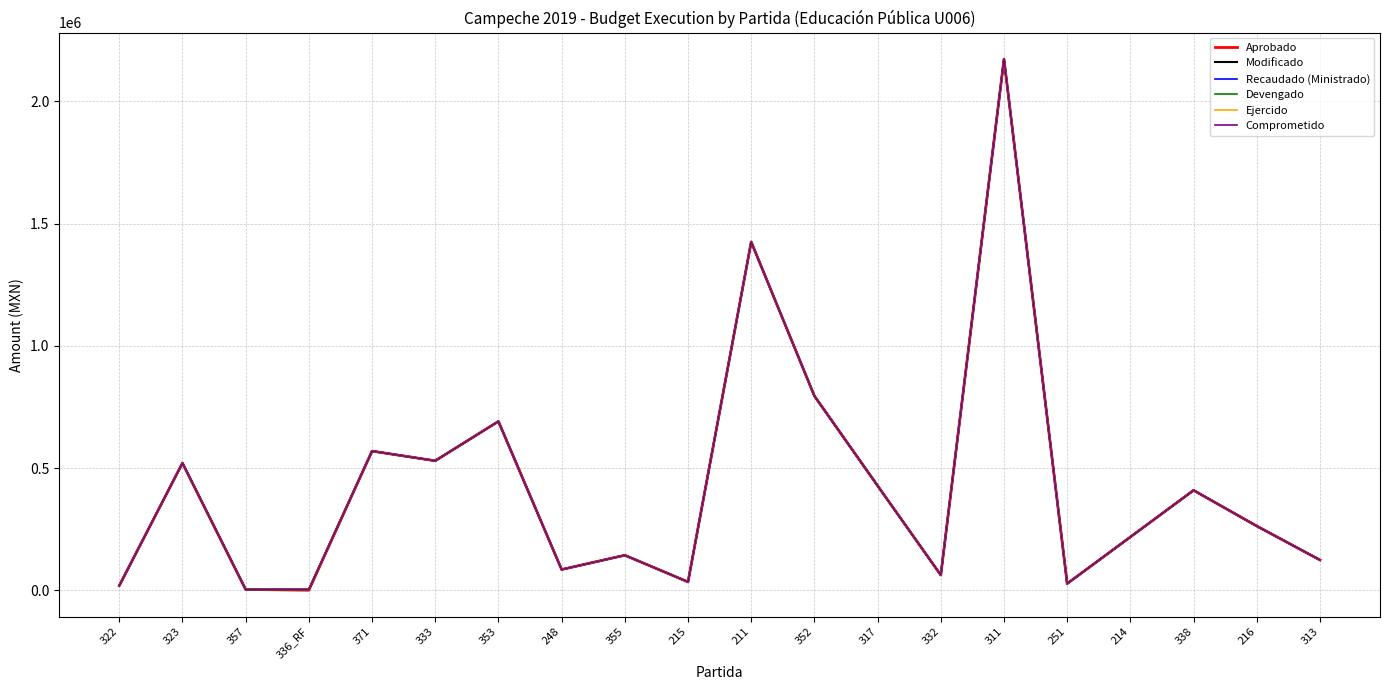

Does the chart display data point markers on the line(s)?

No